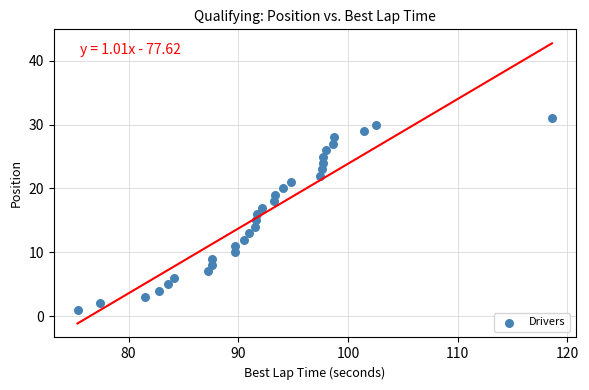

What is the range of Y values (max minus min)?

30